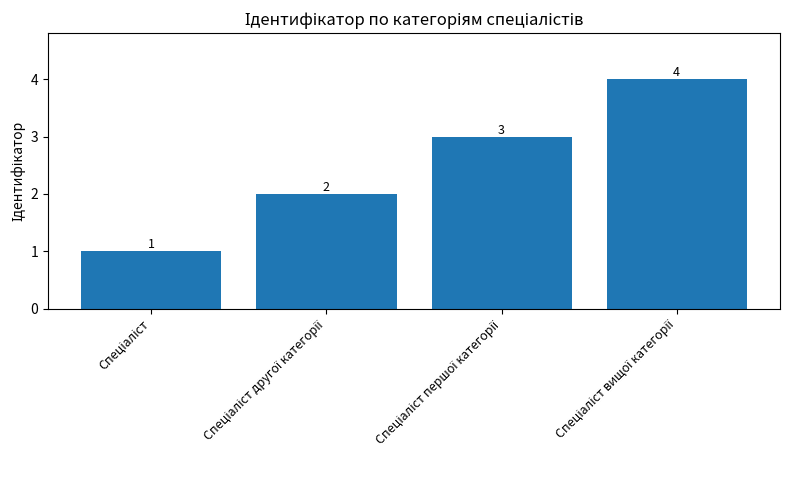

Count the values in the range 2 to 4.

3